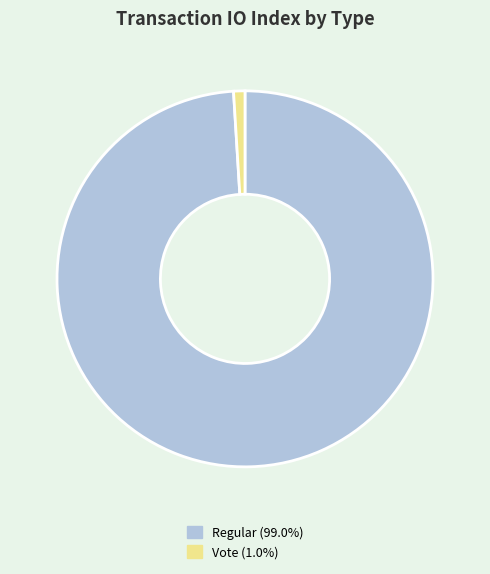

How many slices are in this pie chart?

2